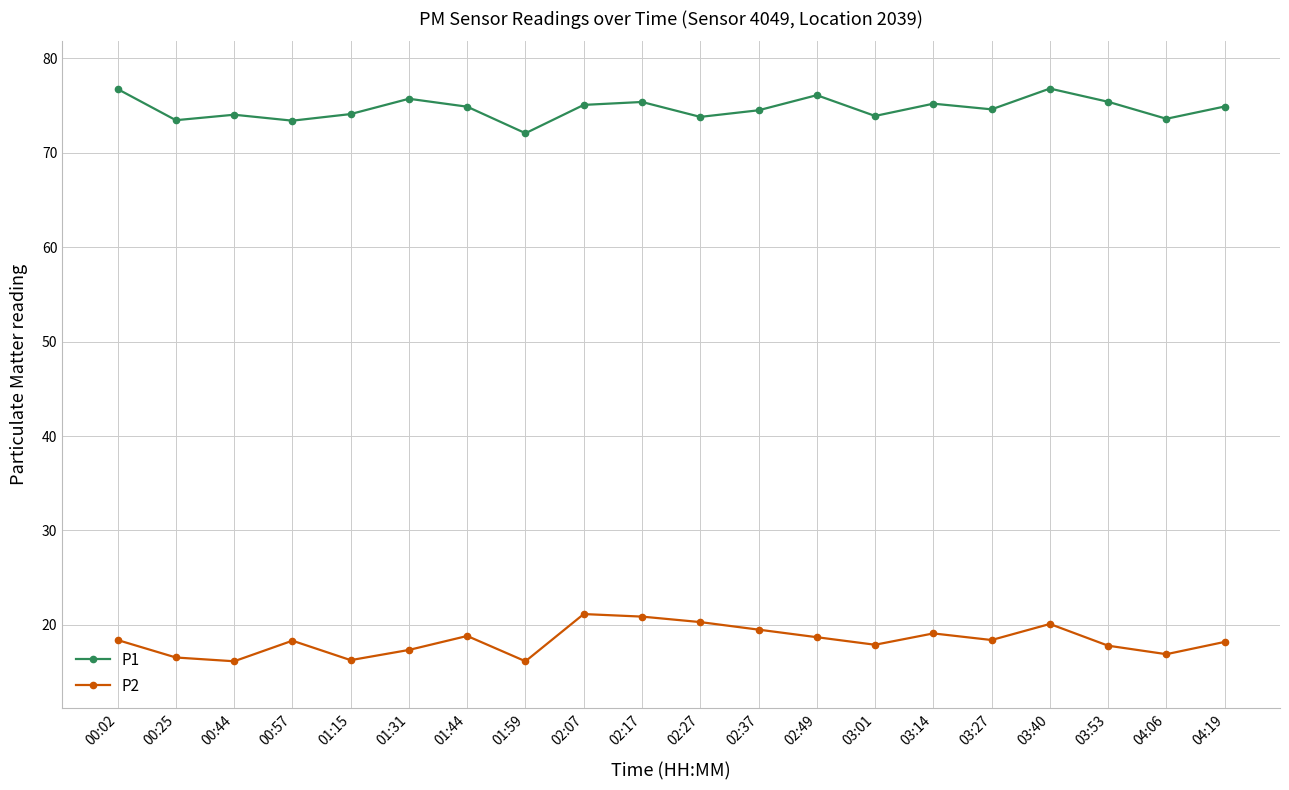

True or false: P1 and P2 intersect in this chart.

False